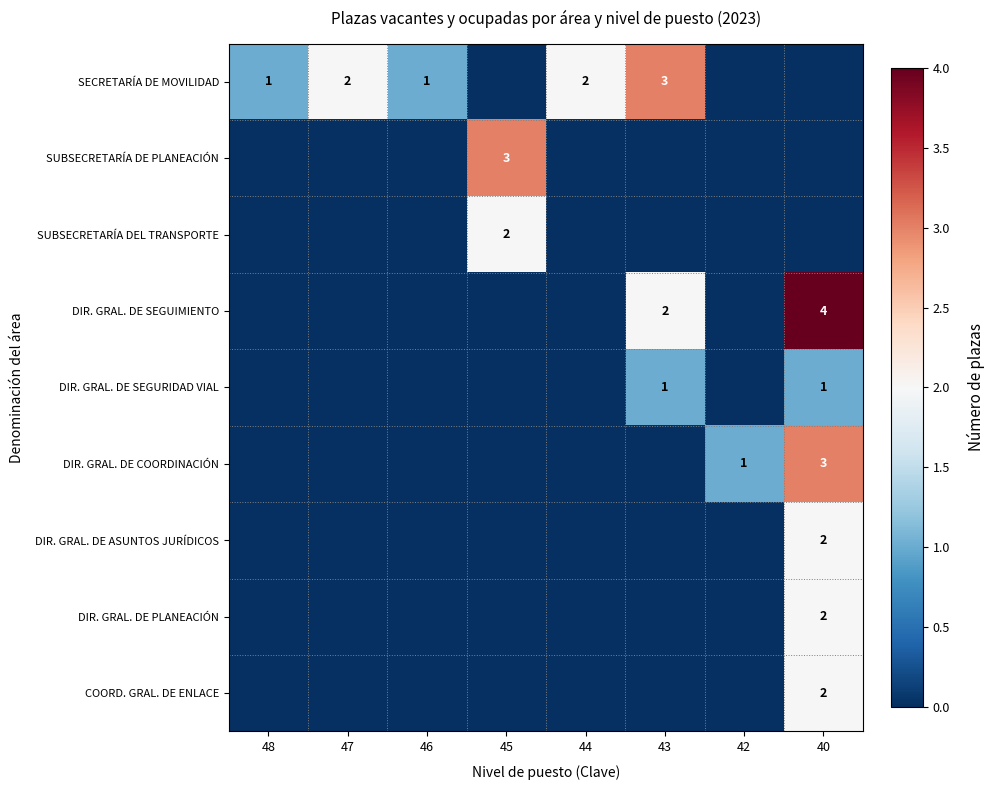

True or false: SECRETARÍA DE MOVILIDAD has a value of 0 at 48.

False